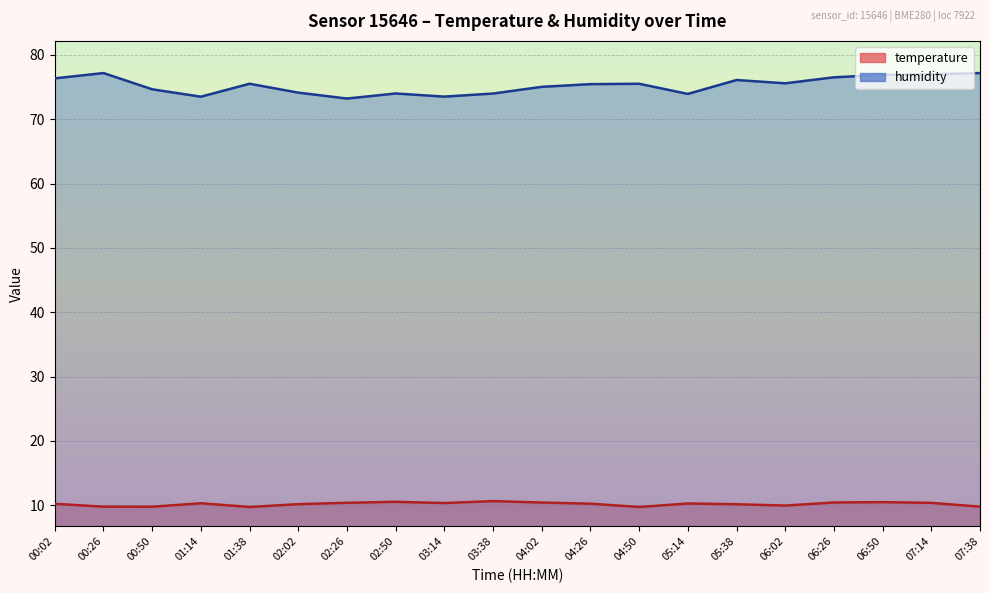

Reading left to right, extract all data points from this chart.

temperature: 10.2	9.8	9.8	10.3	9.7	10.2	10.4	10.5	10.3	10.7	10.4	10.2	9.7	10.3	10.2	10.0	10.4	10.5	10.4	9.8
humidity: 76.3	77.2	74.6	73.5	75.5	74.1	73.2	74.0	73.5	74.0	75.0	75.4	75.5	73.9	76.1	75.6	76.5	76.9	77.0	77.2